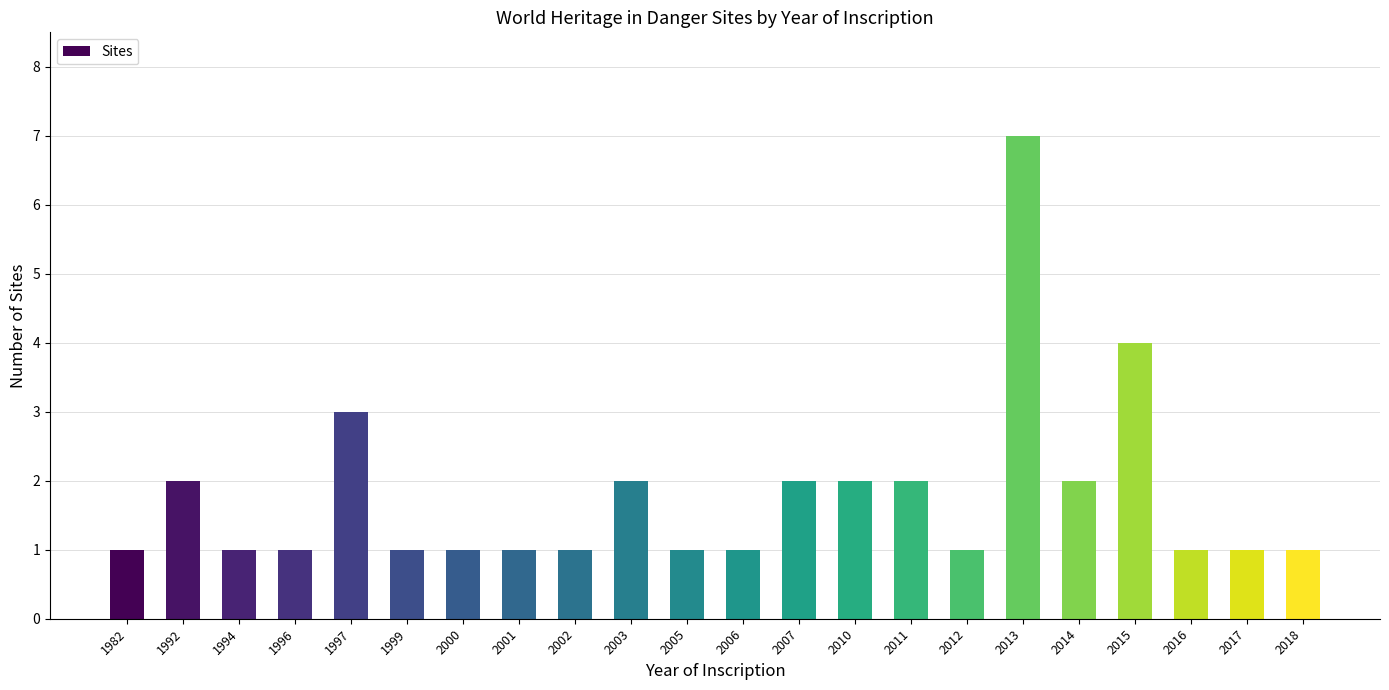

Reading left to right, extract all data points from this chart.

1982=1	1992=2	1994=1	1996=1	1997=3	1999=1	2000=1	2001=1	2002=1	2003=2	2005=1	2006=1	2007=2	2010=2	2011=2	2012=1	2013=7	2014=2	2015=4	2016=1	2017=1	2018=1